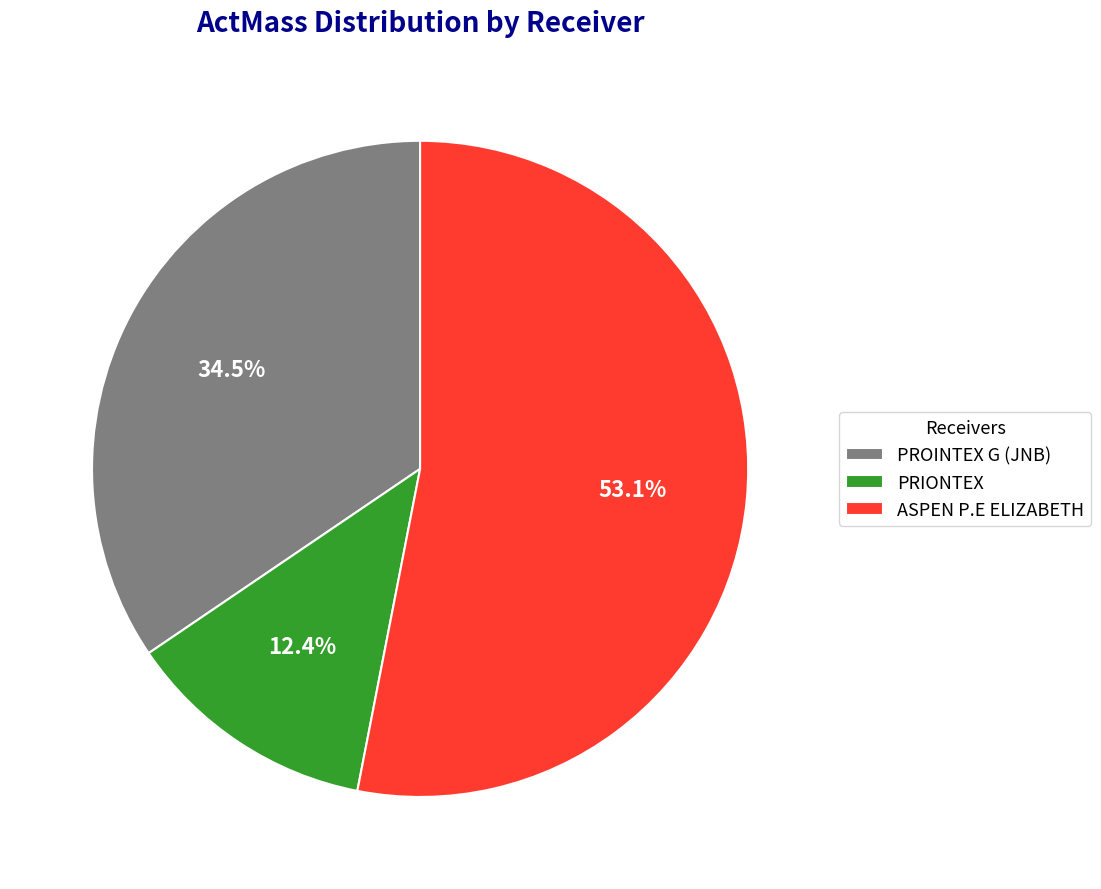

Rank the categories by value from lowest to highest.

PRIONTEX, PROINTEX G (JNB), ASPEN P.E ELIZABETH